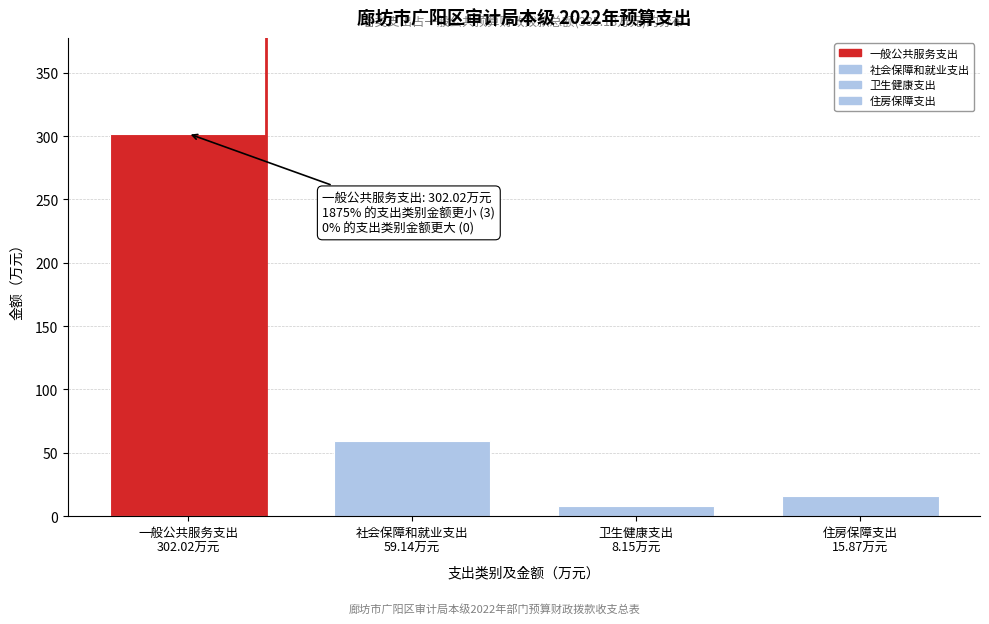

Reading left to right, list all the values displayed in this chart.

302.0	59.1	8.2	15.9